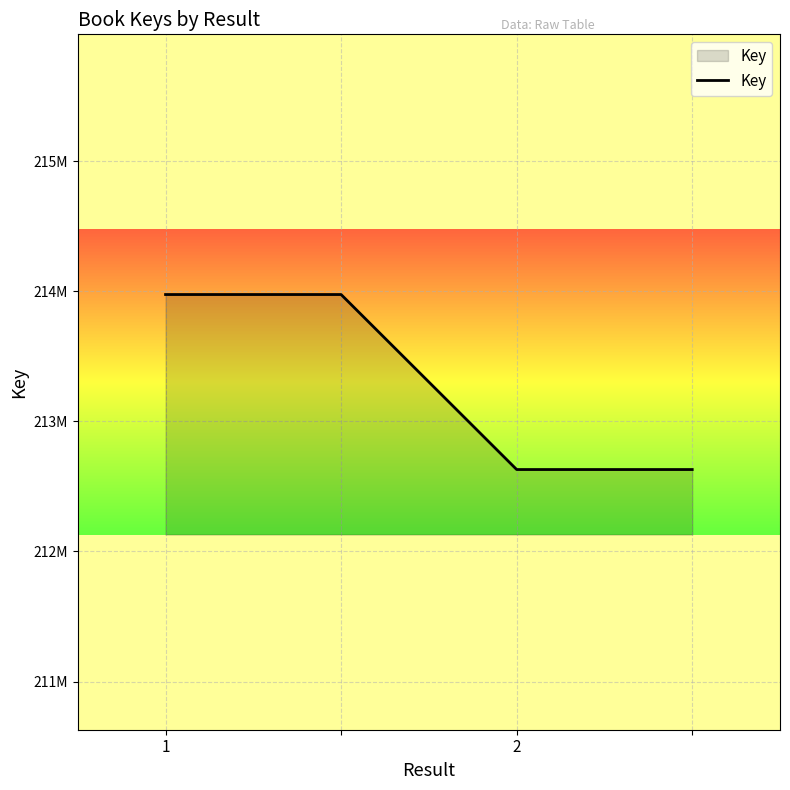

Reading right to left, extract all data points from this chart.

212629743	212629743	213974937	213974937